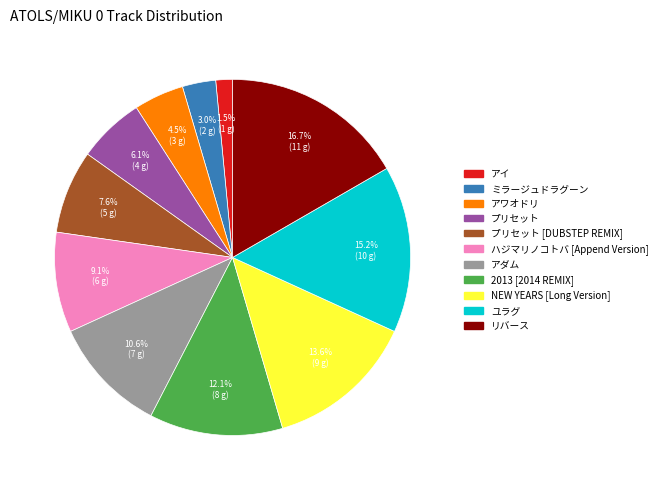

Is there any slice that represents more than half of the pie?

No